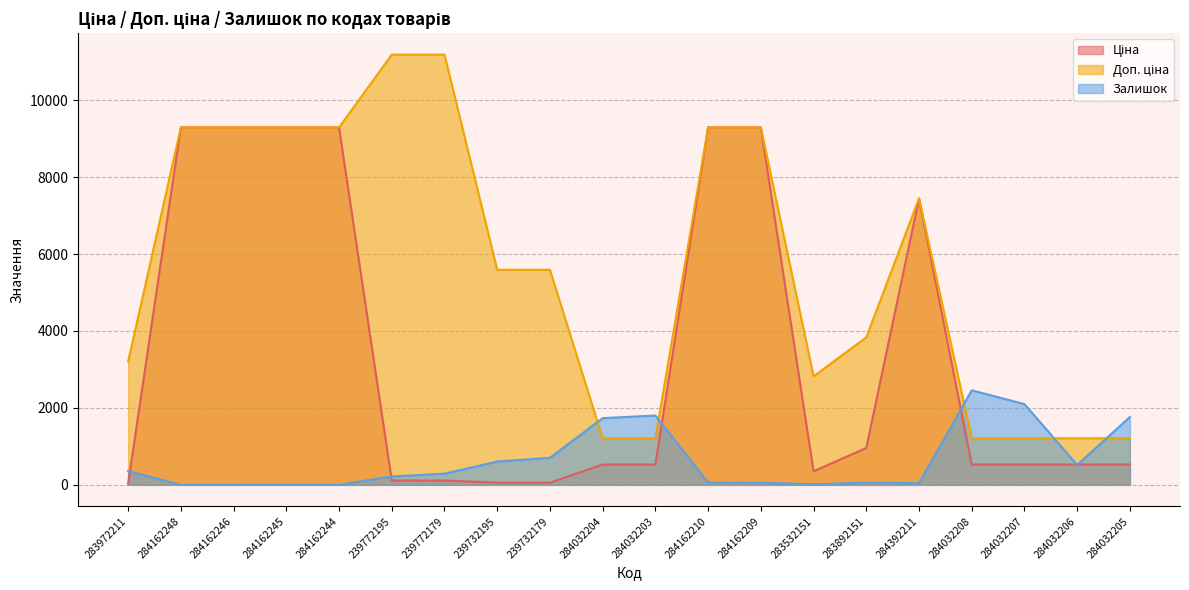

At which label does Доп. ціна reach its minimum?

284032204